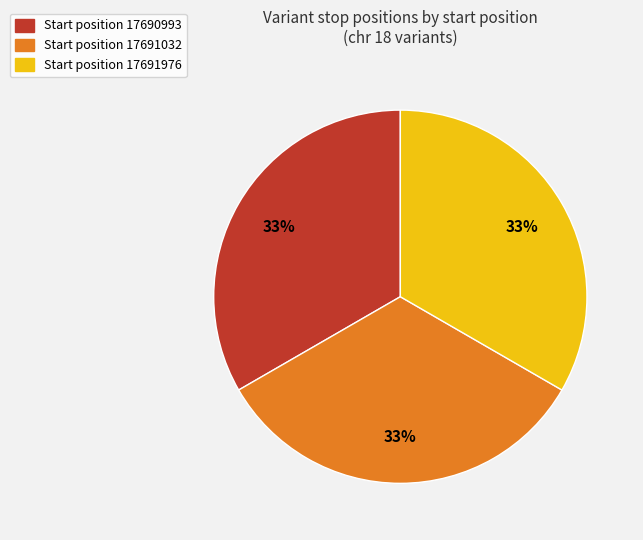

Approximately how many times larger is the value at Start position 17690993 compared to Start position 17691032?

1.0